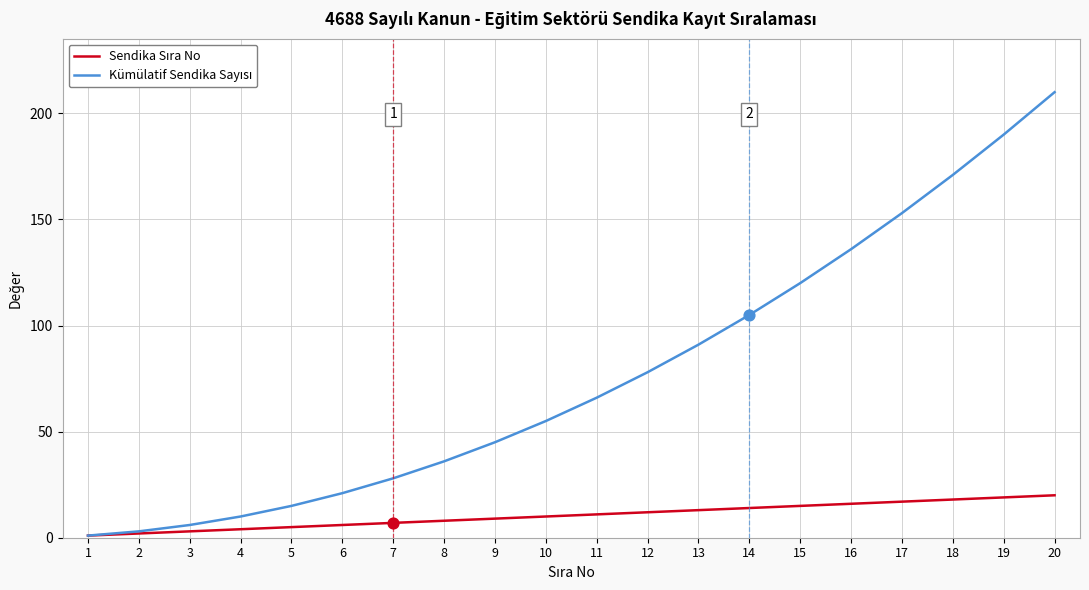

At which category is the sum across all series the highest?

20